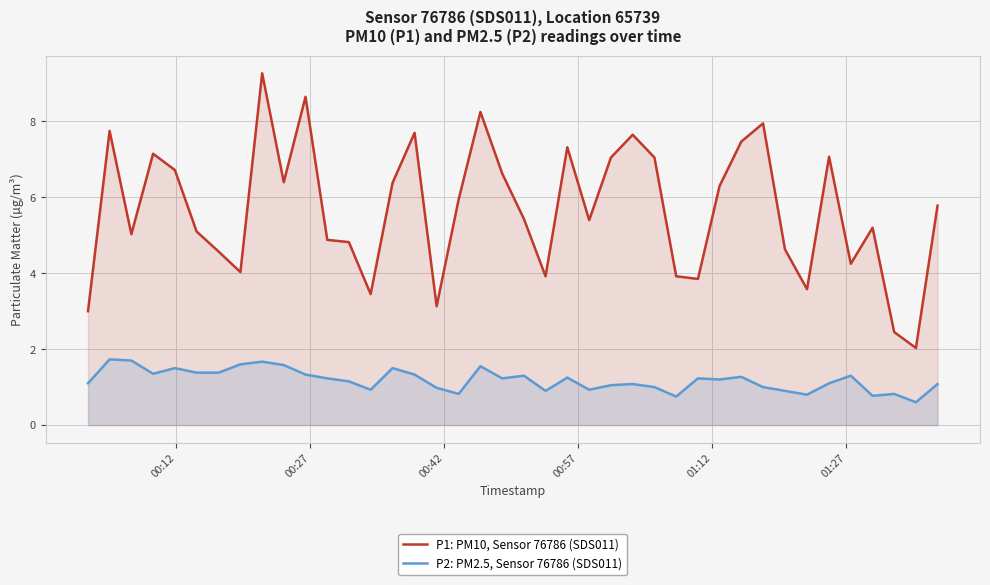

List the series in order of their overall mean, highest first.

P1: PM10, Sensor 76786 (SDS011), P2: PM2.5, Sensor 76786 (SDS011)